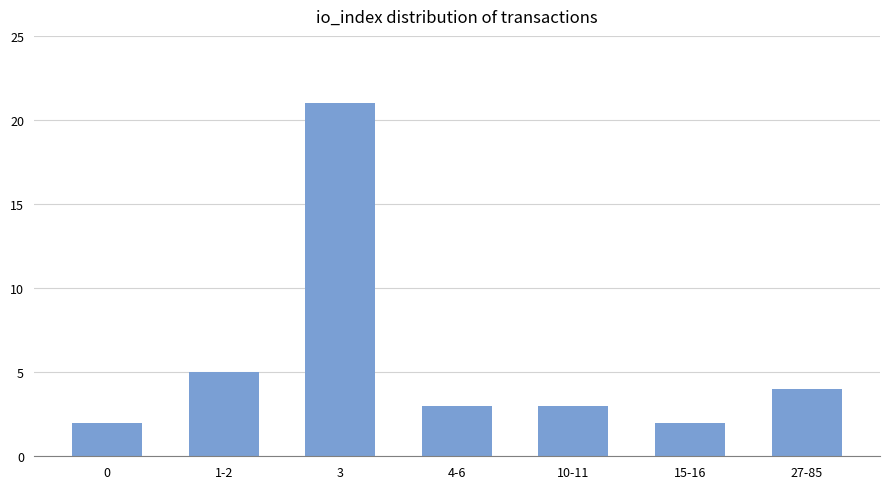

Which label corresponds to the largest value in the chart?

3